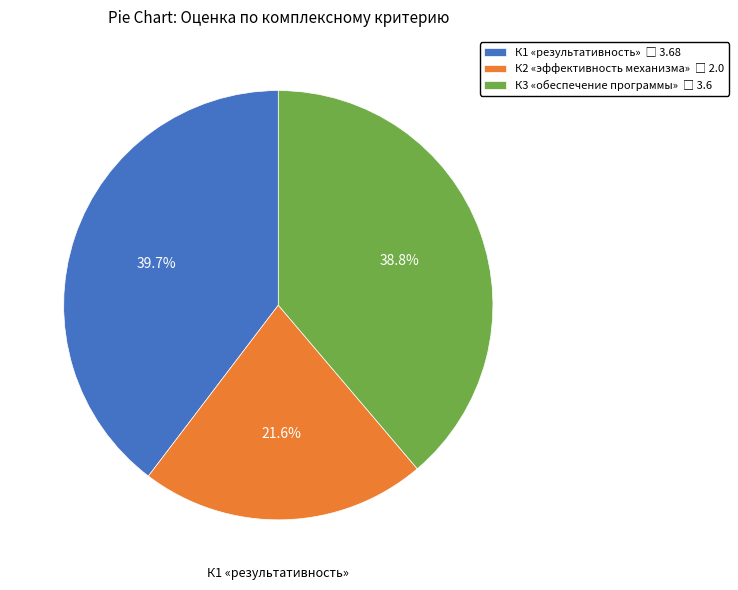

Count the number of slices in the pie.

3